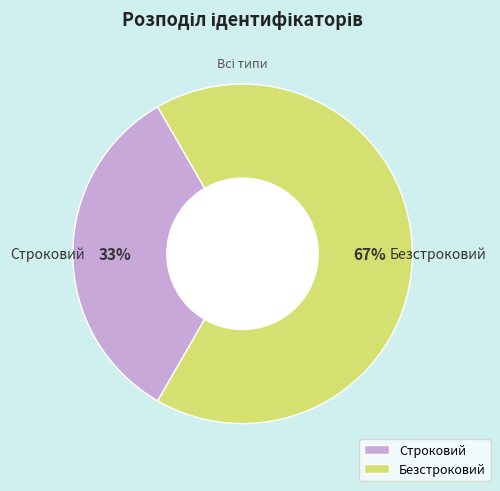

Which category has the smallest portion of the pie?

Строковий